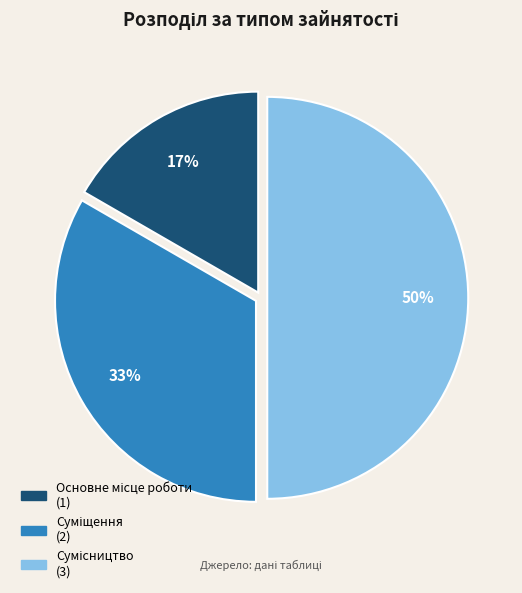

To the nearest percent, what is the difference between the largest and smallest slice percentages?

33%